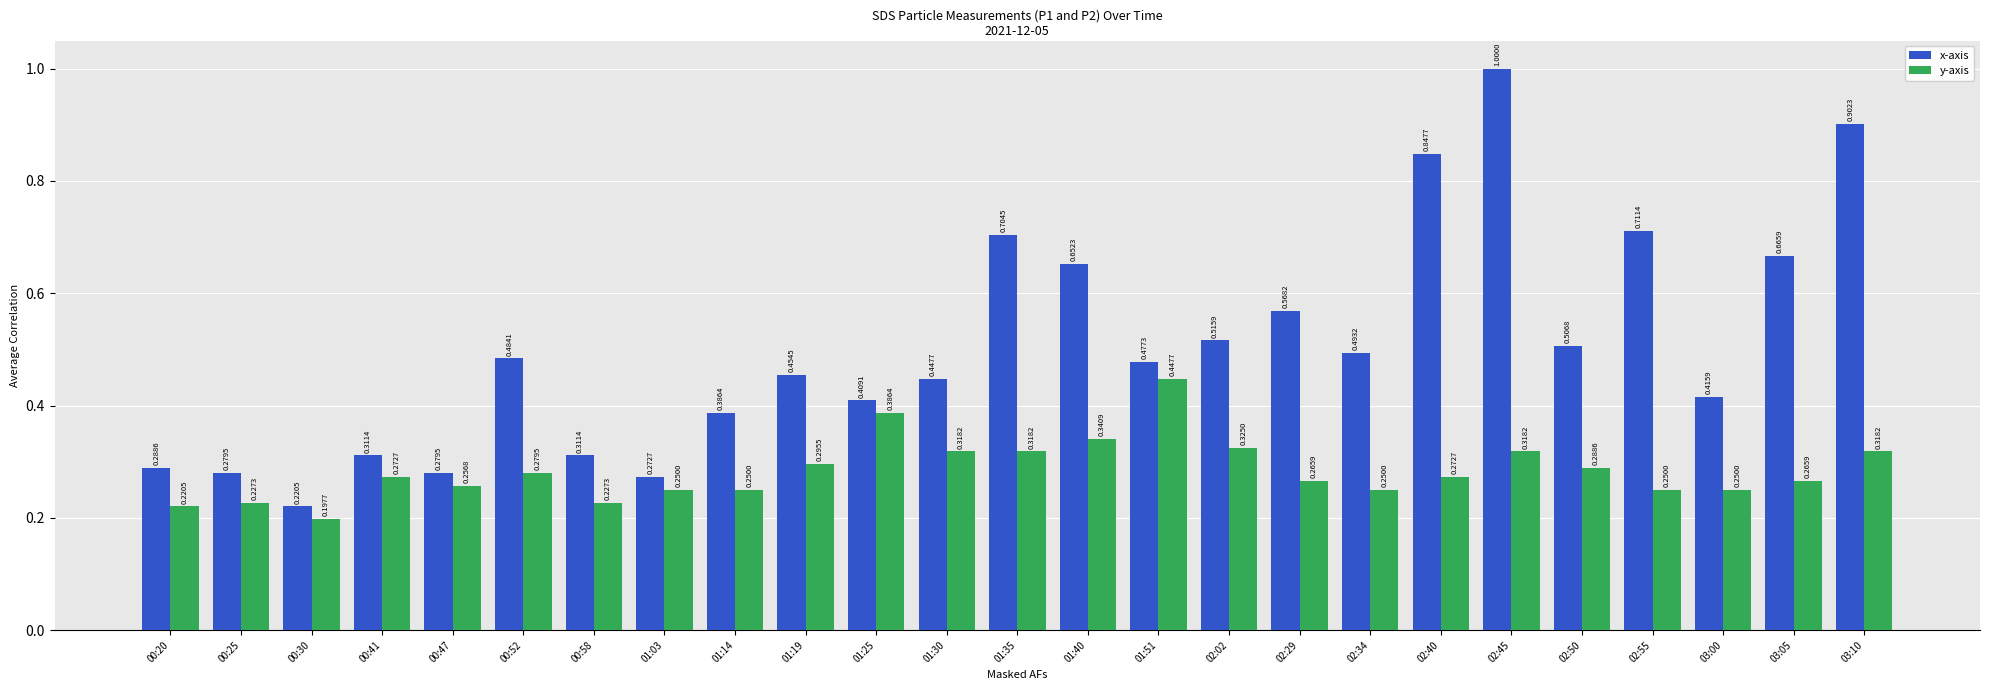

Which series has the widest spread of values?

x-axis